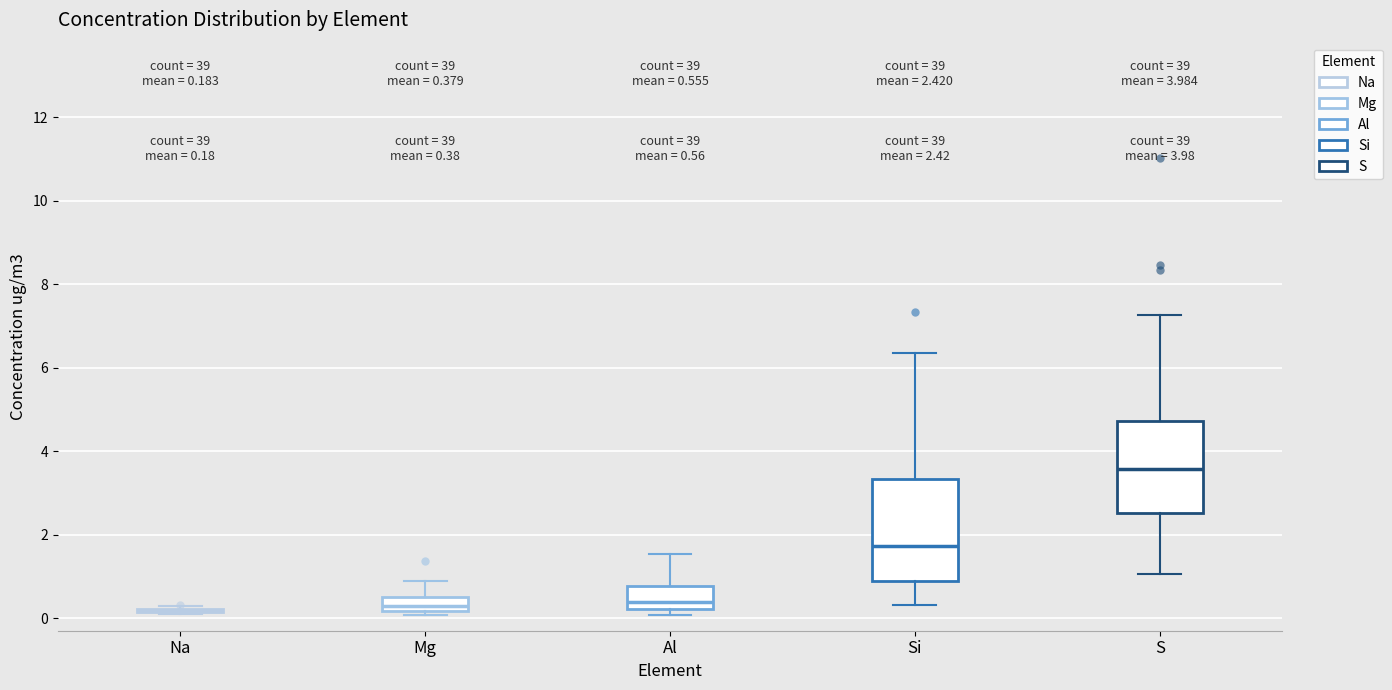

Which box is the tallest, from its lower edge to its upper edge?

Si